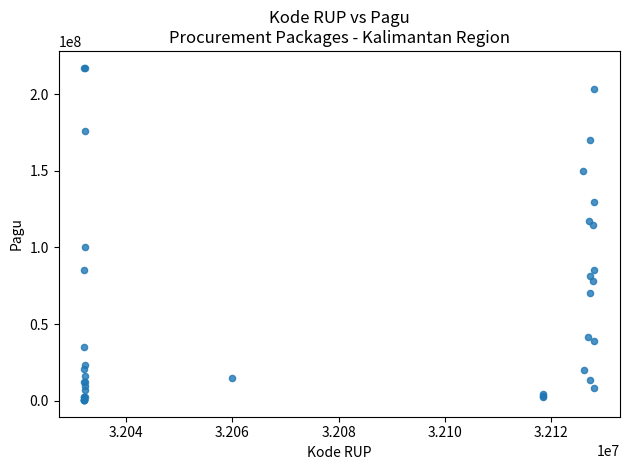

What Y value in the scatter plot is closest to 108830000?

114296000